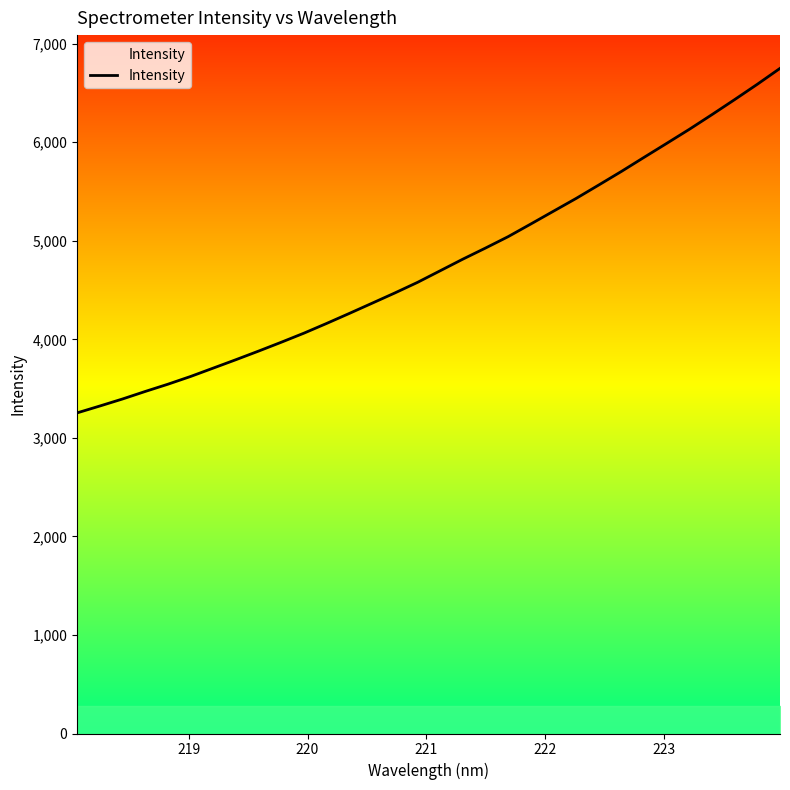

What is the greatest value displayed?

6749.2